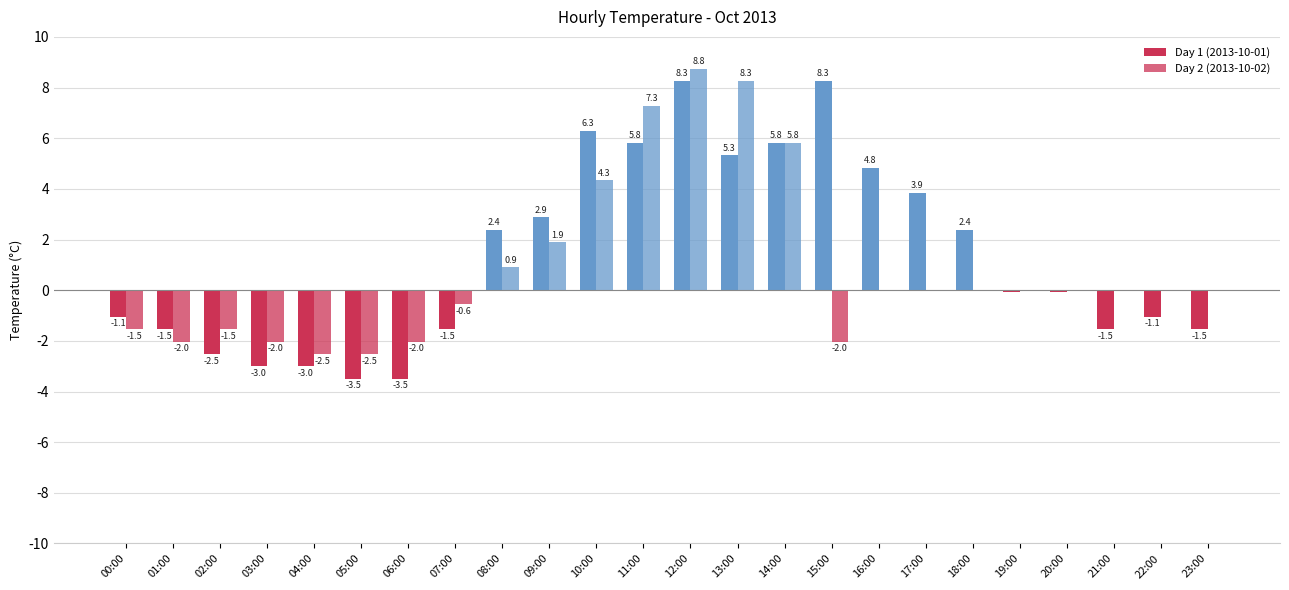

Is the value of Day 2 (2013-10-02) at 01:00 greater than the value of Day 1 (2013-10-01) at 22:00?

No